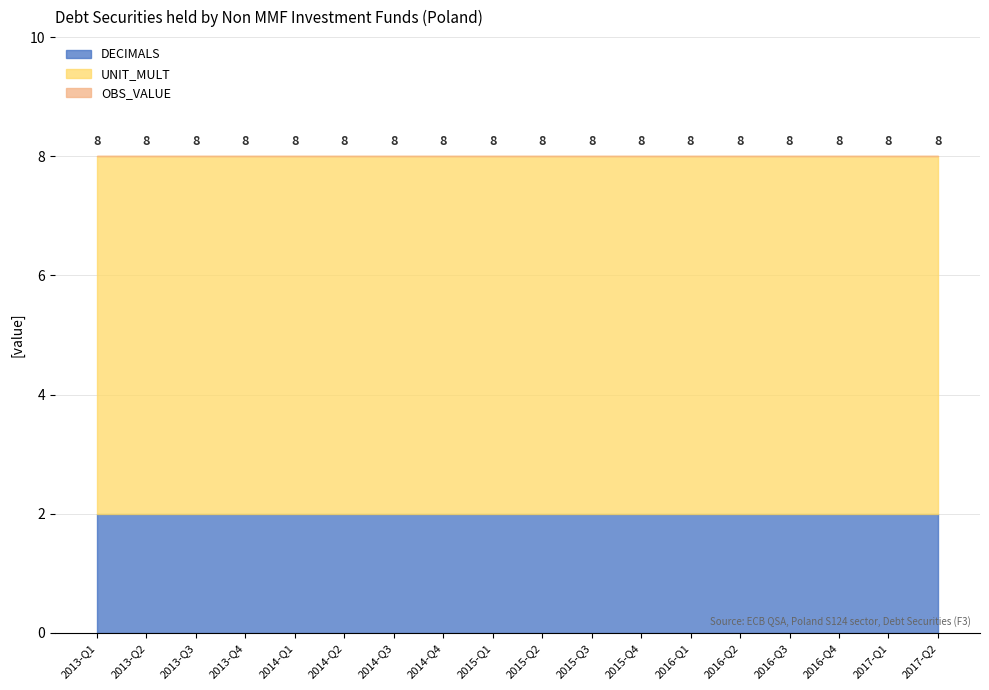

At how many categories does at least one series exceed 1?

18